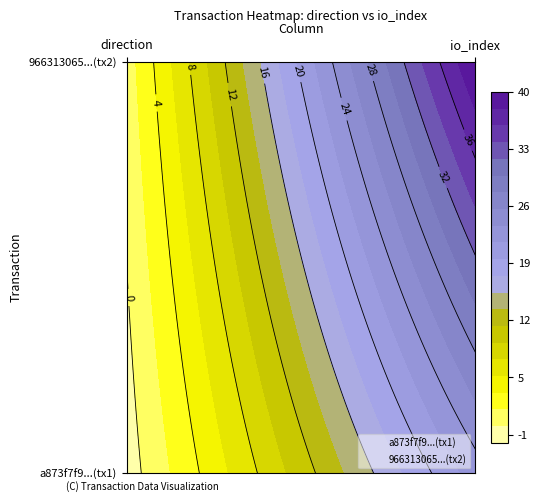

List the series in order of their overall mean, lowest first.

a873f7f9655aaa8f638154687fd0d0d72f904f7, 966313065a7e19ae350b4646c700d68c26c6631